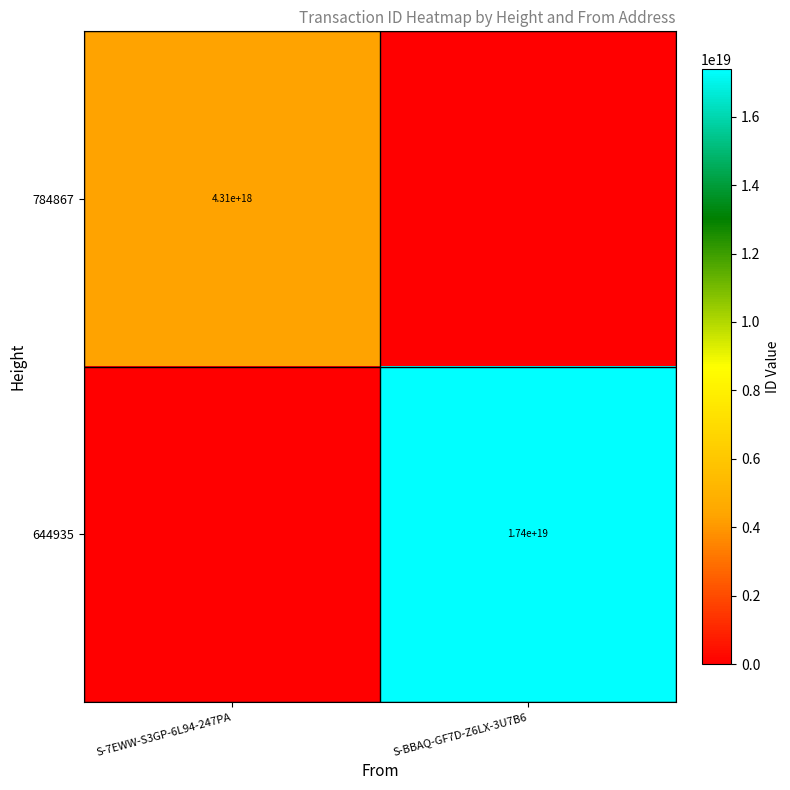

Count the number of categories in the chart.

2